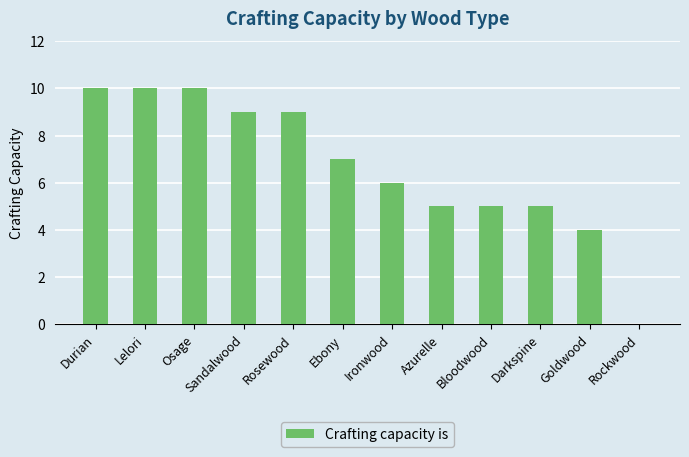

What is the sum of all values?

80